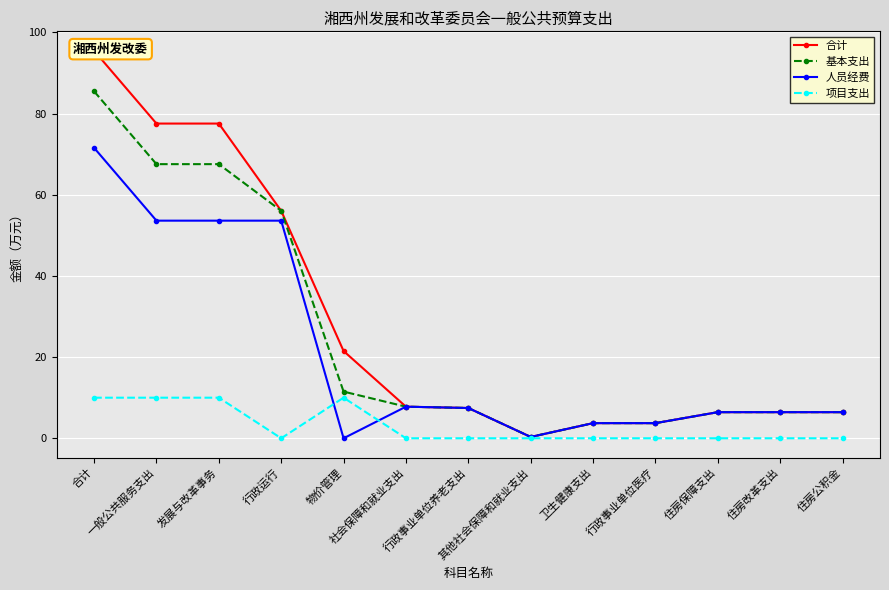

What is the sum of all 项目支出 values?

40.0